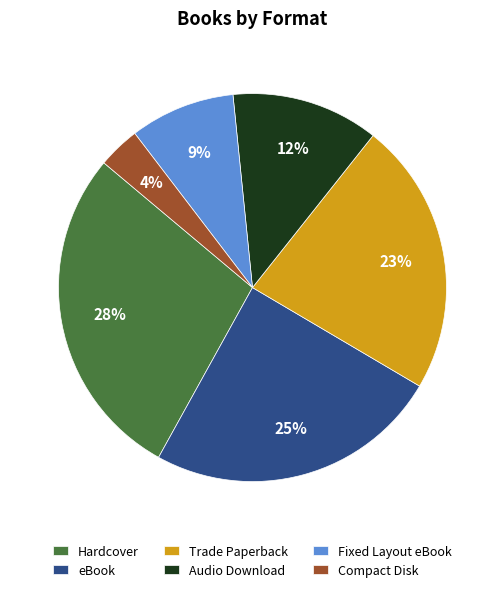

To the nearest percent, what percentage of the pie is Fixed Layout eBook?

9%